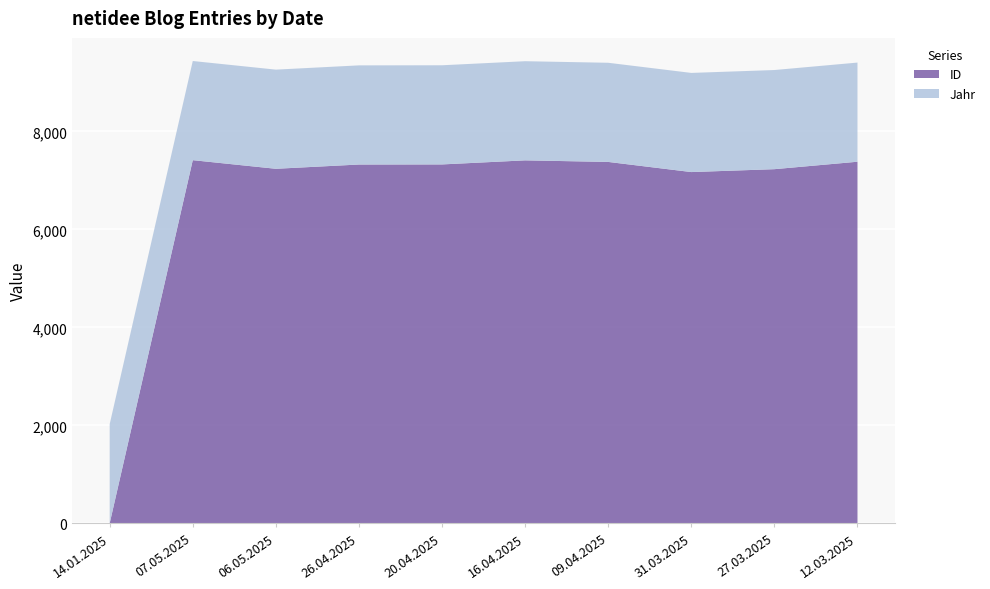

Reading left to right, list all the values displayed in this chart.

Jahr: 2025	2024	2024	2024	2024	2024	2024	2024	2024	2024
ID: 0	7413	7237	7324	7326	7409	7377	7170	7229	7381